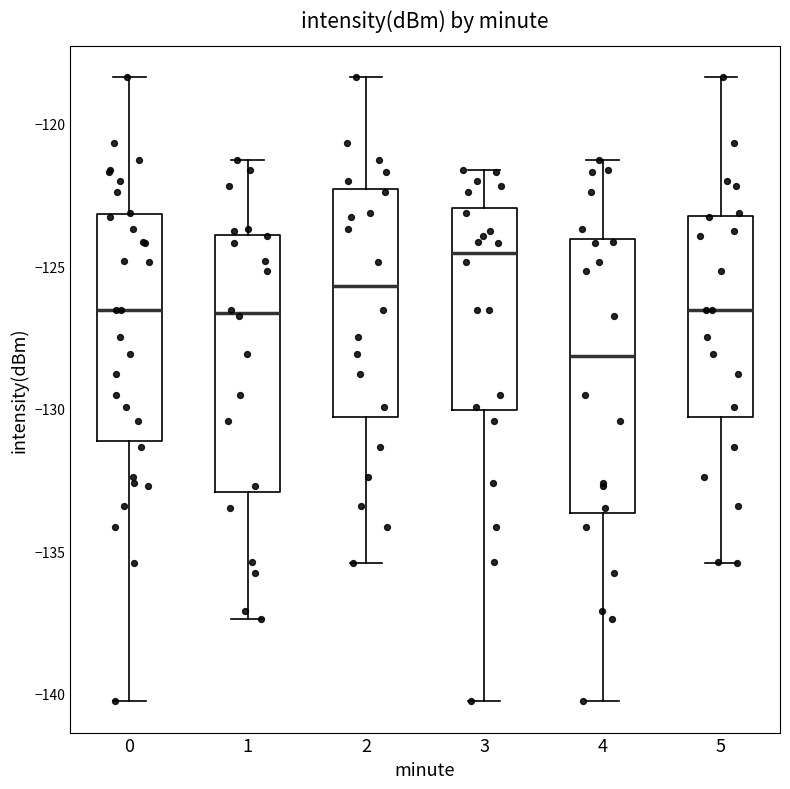

Which box's median line is the lowest?

4